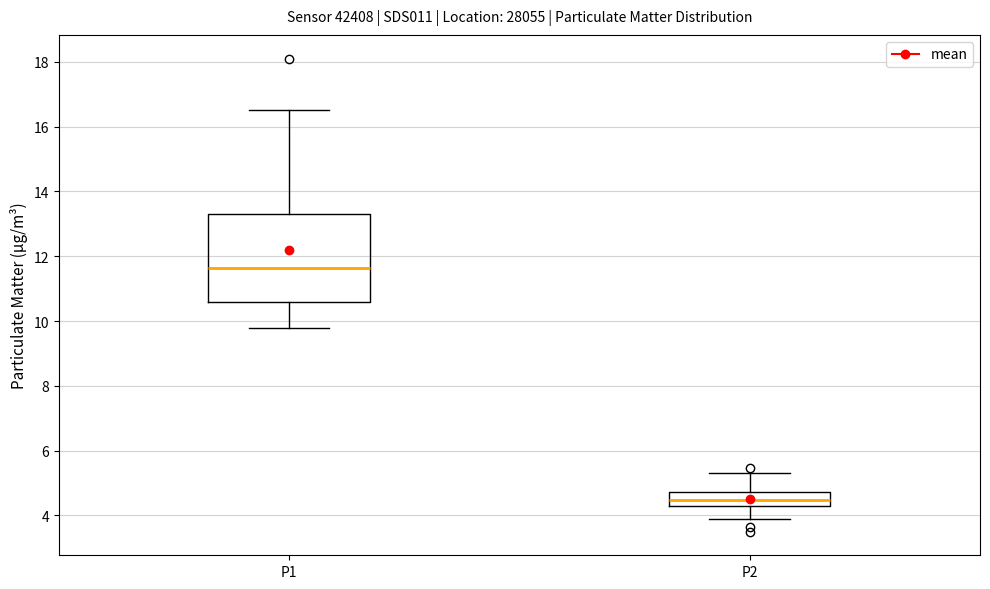

Reading left to right, transcribe this box plot: for each box, give where its median line is, the range the box spans, and where its two whiskers end, as read against the y-axis. The values are not printed on the chart, so give them approximately, as read against the axis.

P1: median 11.6, box 10.6 to 13.4, whiskers 9.8 to 16.6
P2: median 4.4, box 4.2 to 4.8, whiskers 3.8 to 5.4